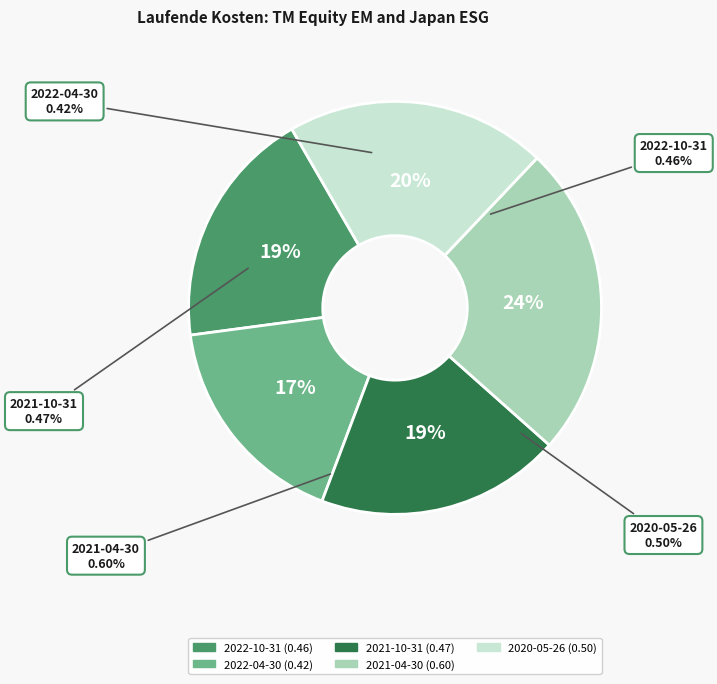

How many slices are in this pie chart?

5